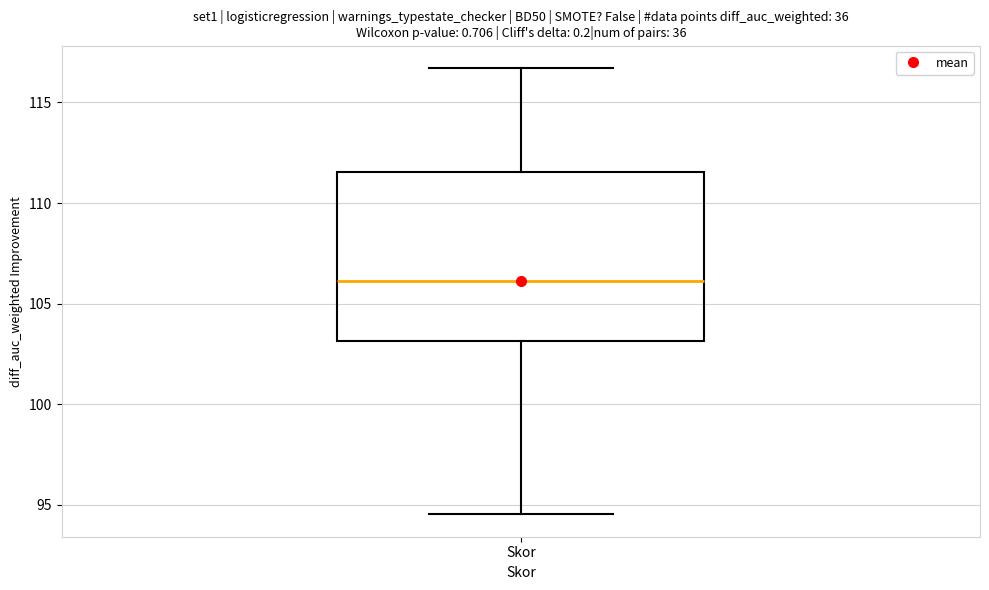

Where does the upper whisker of the box for Skor end on the y-axis? The values are not printed on the chart, so give them approximately, as read against the axis.

116.5